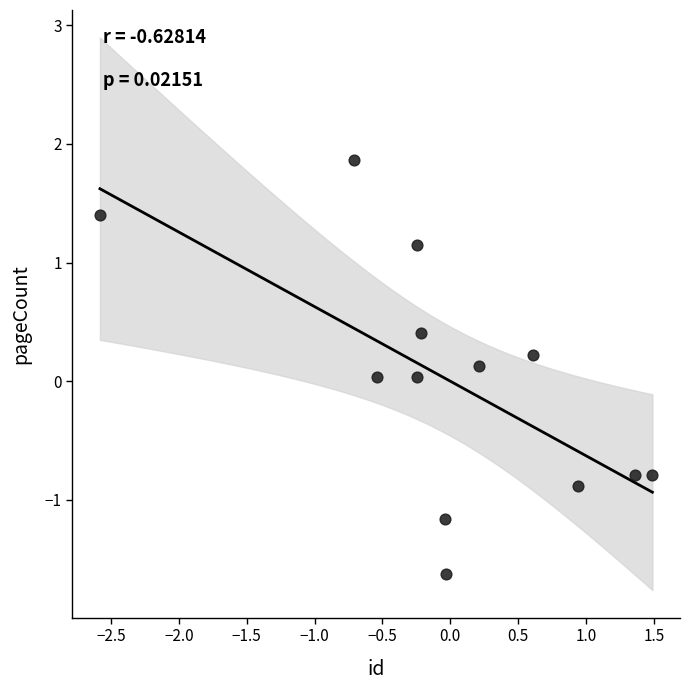

What is the range of X values (max minus min)?

4.1